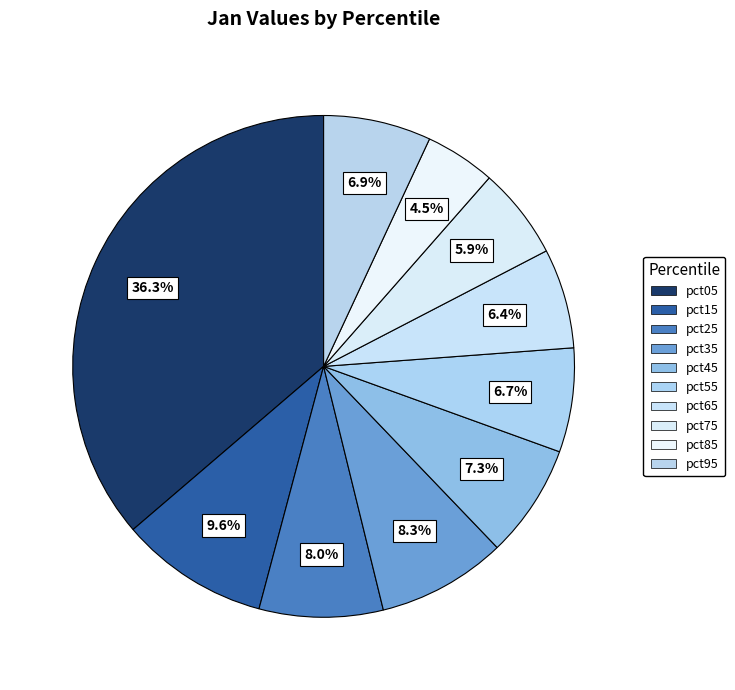

Which category has the smallest portion of the pie?

pct85